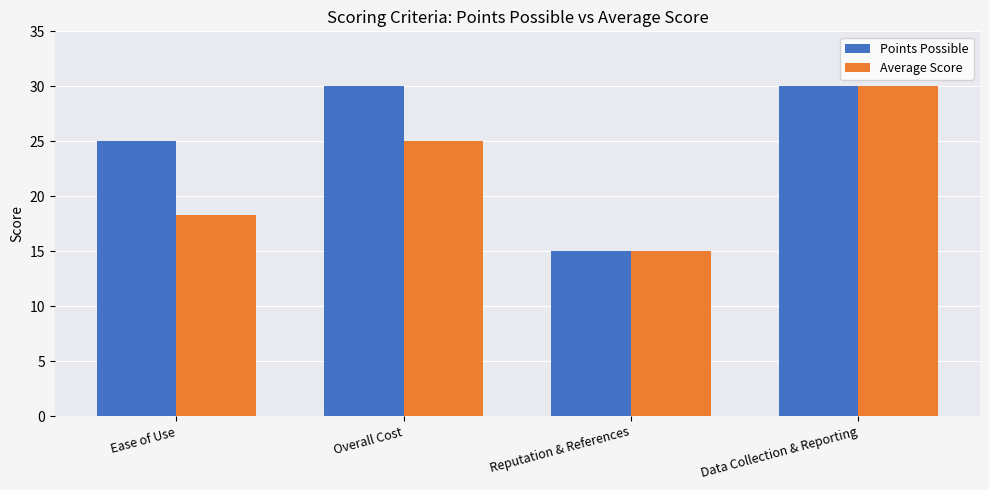

What is the maximum value for Points Possible?

30.0